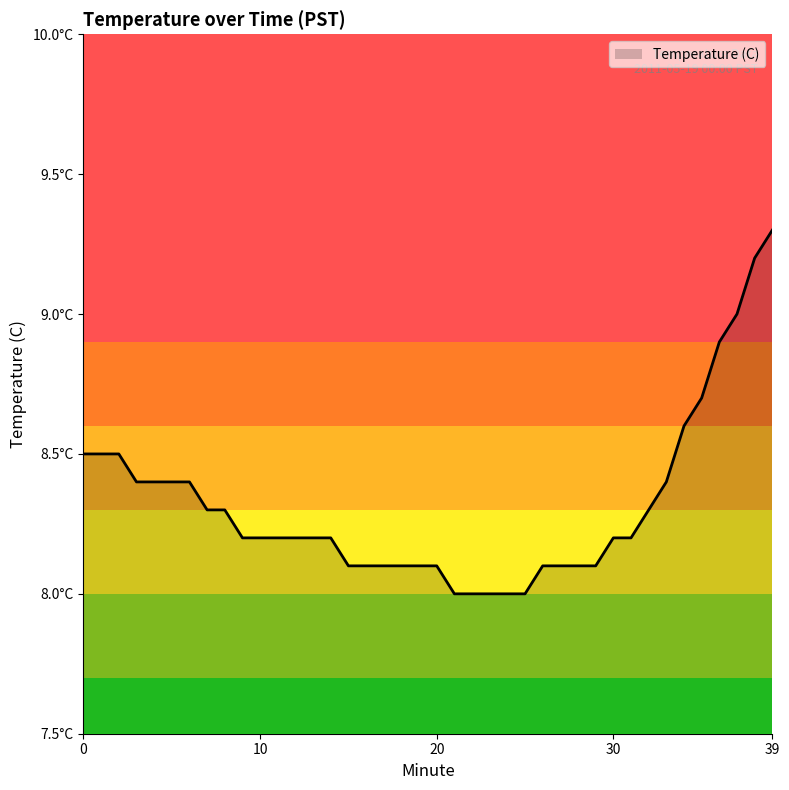

Reading left to right, what are all the values shown in this chart?

0=8.5	1=8.5	2=8.5	3=8.4	4=8.4	5=8.4	6=8.4	7=8.3	8=8.3	9=8.2	10=8.2	11=8.2	12=8.2	13=8.2	14=8.2	15=8.1	16=8.1	17=8.1	18=8.1	19=8.1	20=8.1	21=8.0	22=8.0	23=8.0	24=8.0	25=8.0	26=8.1	27=8.1	28=8.1	29=8.1	30=8.2	31=8.2	32=8.3	33=8.4	34=8.6	35=8.7	36=8.9	37=9.0	38=9.2	39=9.3